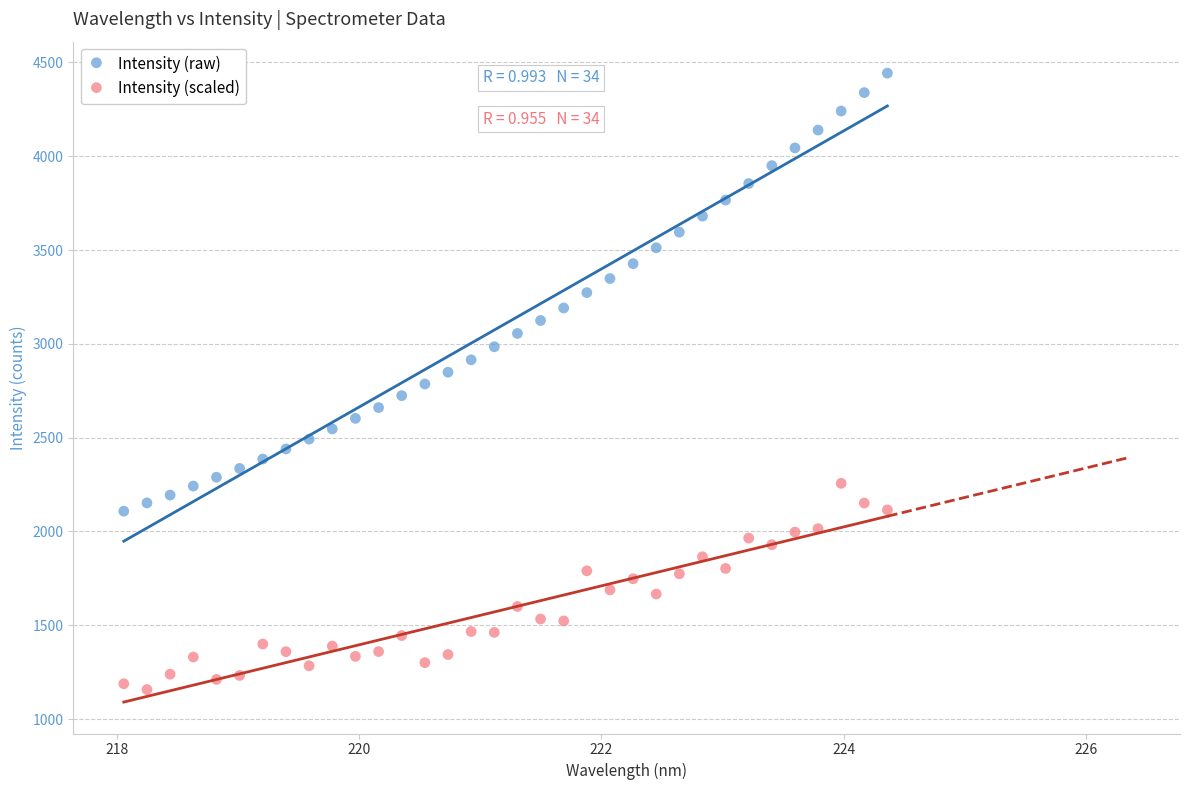

Which series has the widest spread of Y values?

Intensity (raw)